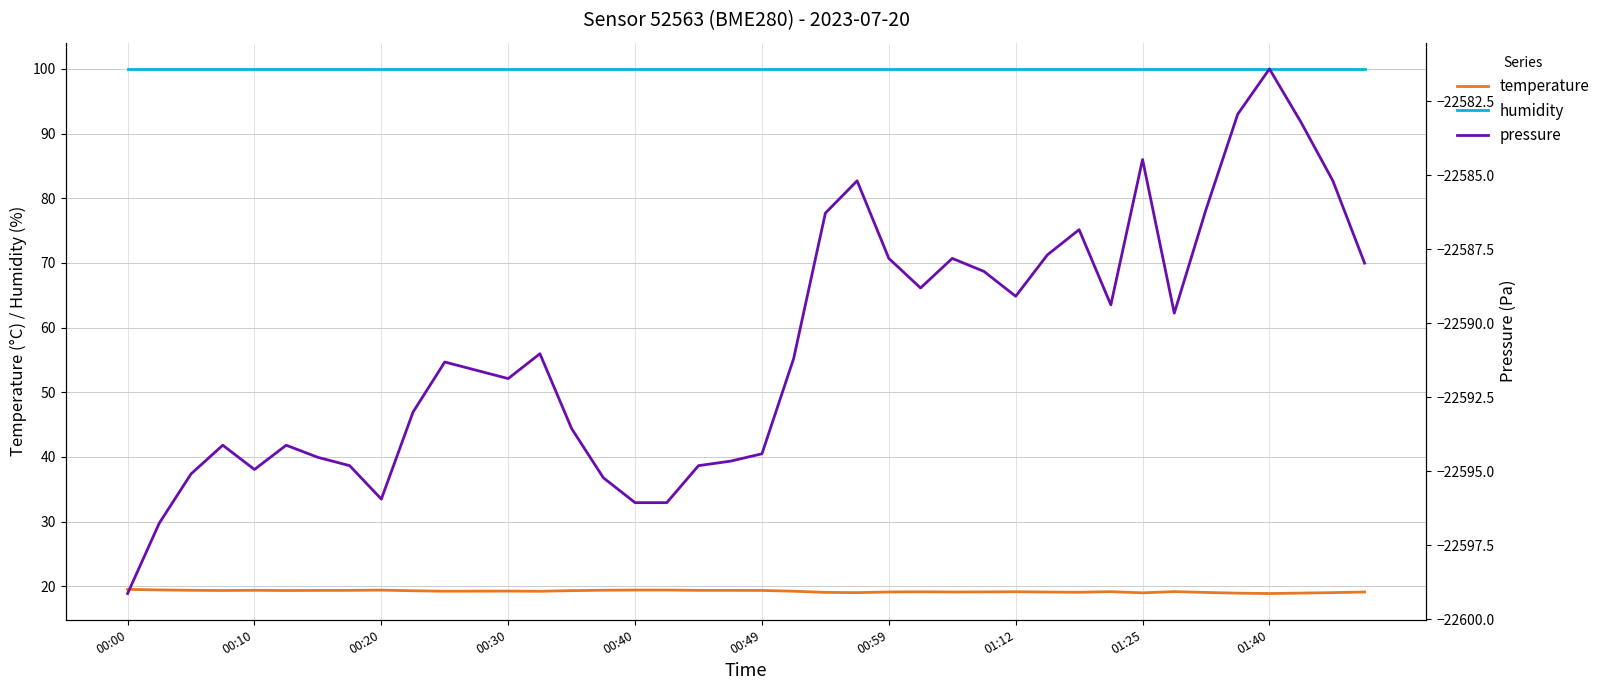

True or false: pressure and humidity cross at least once.

False